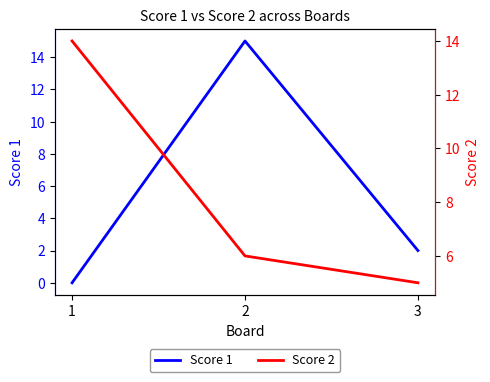

What is the difference between the highest and lowest values at 2?

9